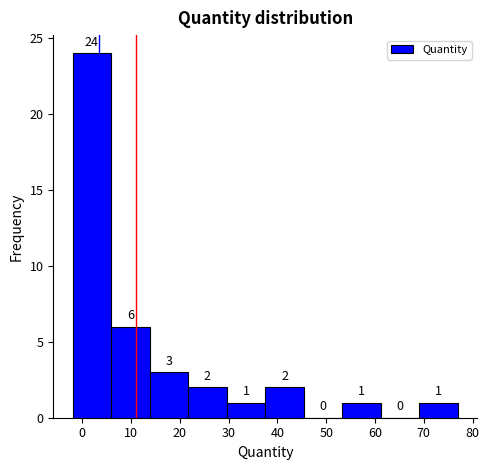

Reading left to right, transcribe this chart: for each bar, give the range it covers on the x-axis and its height. The bar edges are not printed on the chart, so give them approximately, as read against the axis.

-2.0 to 5.9: 24
5.9 to 13.8: 6
13.8 to 21.7: 3
21.7 to 29.6: 2
29.6 to 37.5: 1
37.5 to 45.4: 2
45.4 to 53.3: 0
53.3 to 61.2: 1
61.2 to 69.1: 0
69.1 to 77.0: 1